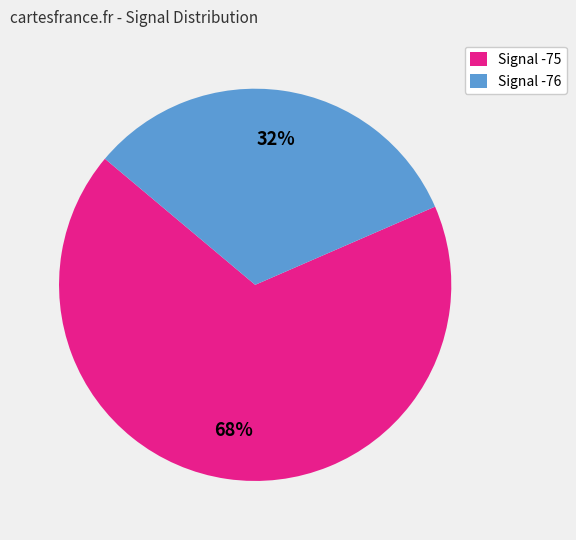

Does any single category account for the majority?

Yes